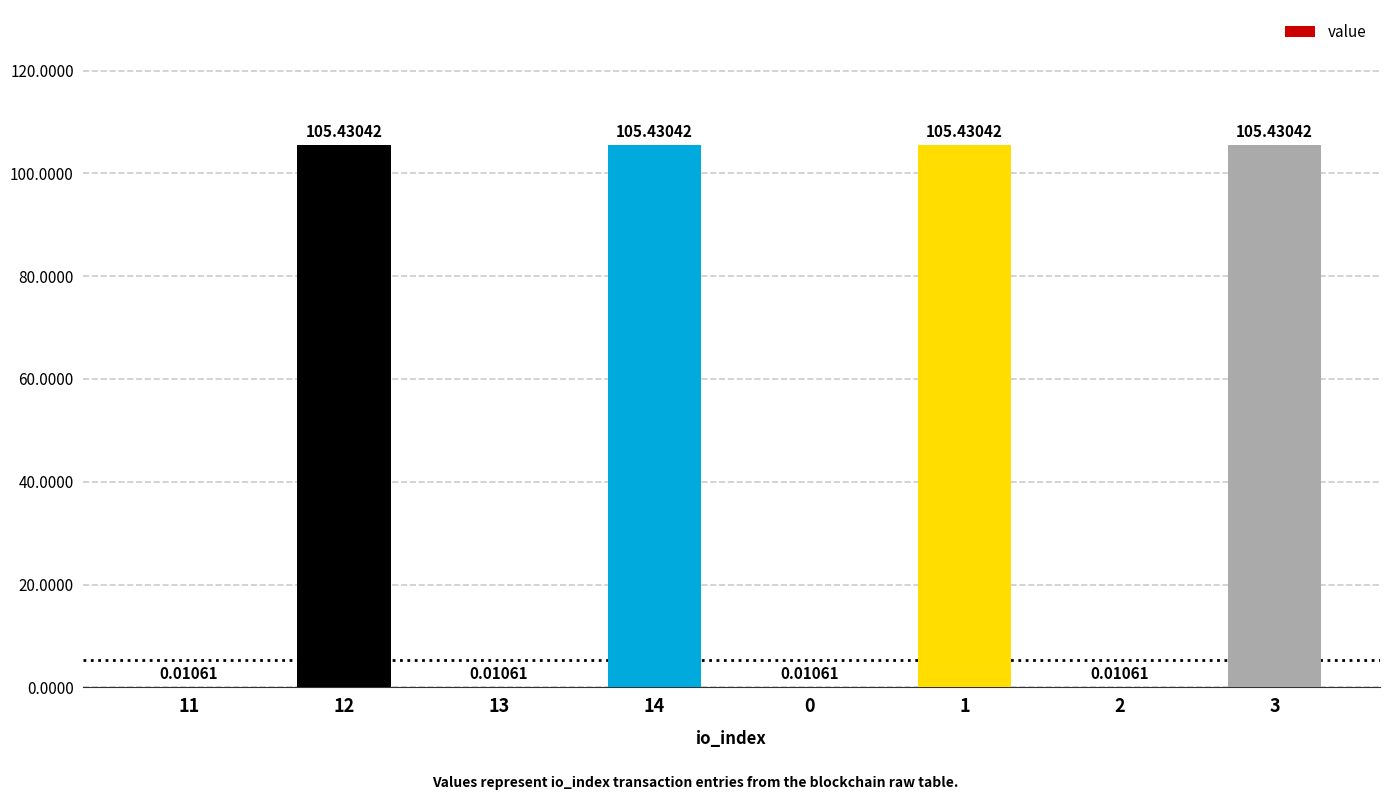

What is the change in value from 11 to 12?

+105.4